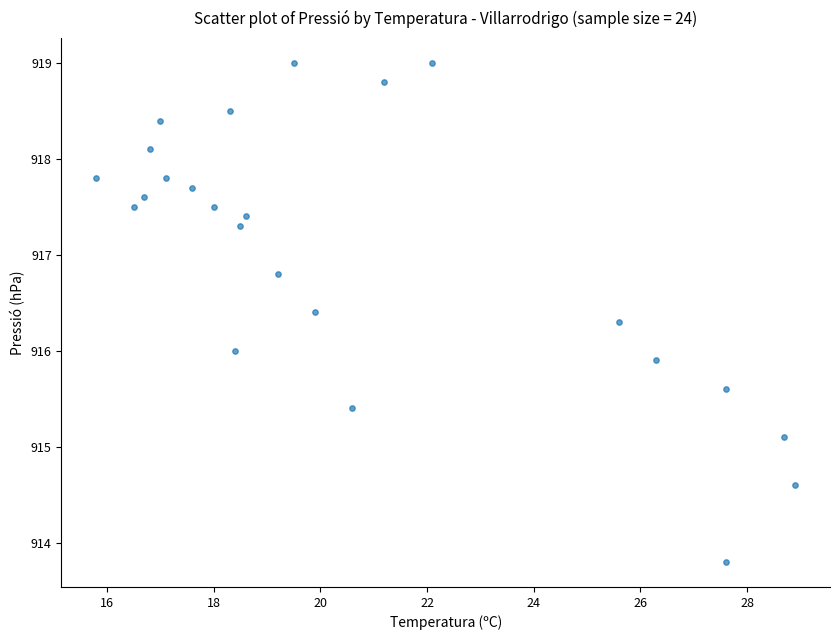

What is the range of Y values (max minus min)?

5.2